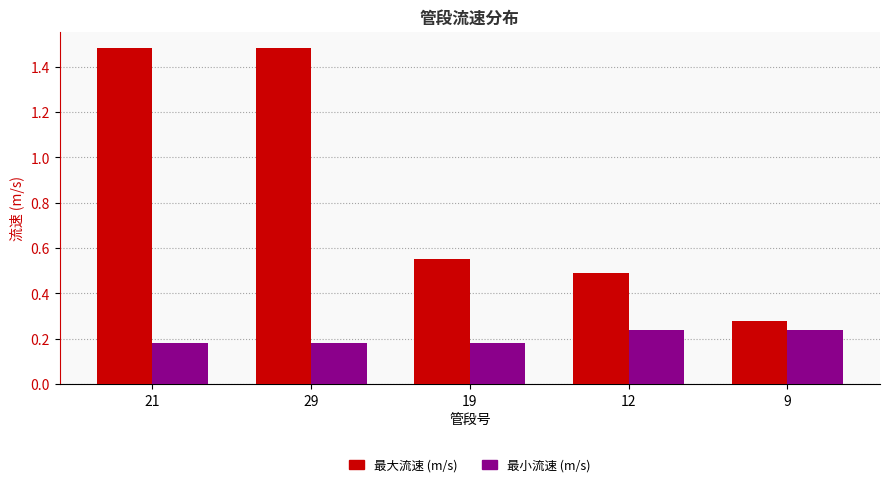

What is the sum of all 最大流速 (m/s) values?

4.3